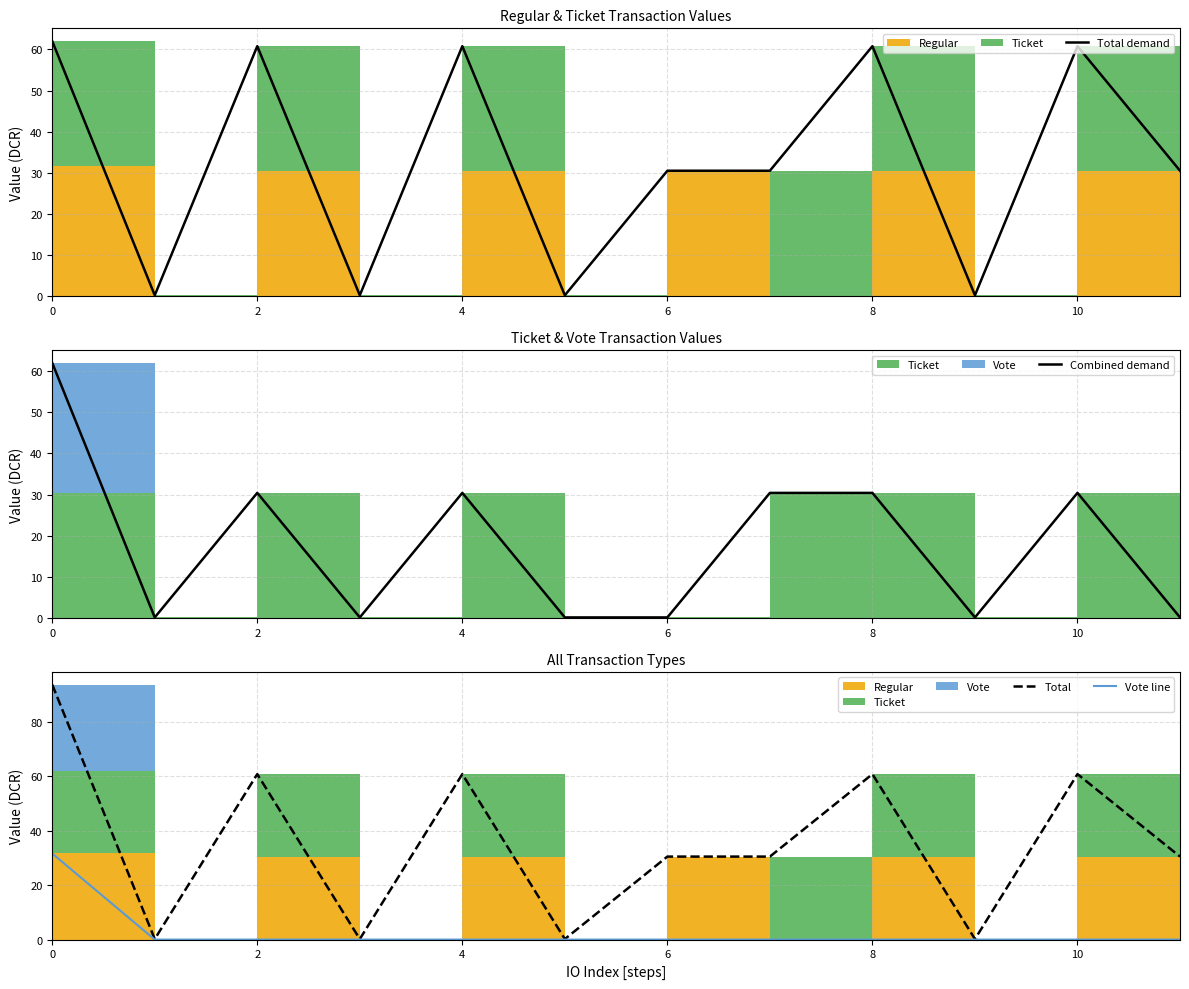

Which series has the largest total across all categories?

Total